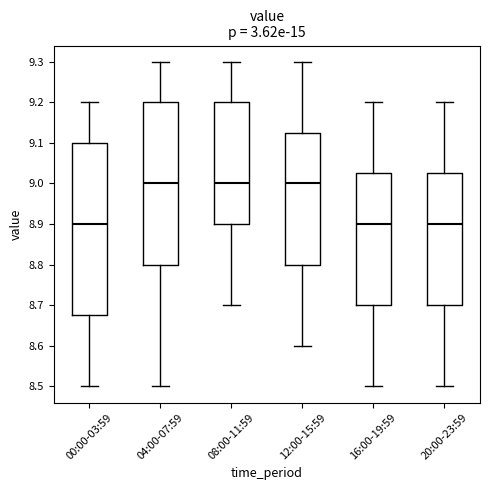

Where is the lower edge of the box for 20:00-23:59 on the y-axis? The values are not printed on the chart, so give them approximately, as read against the axis.

8.70